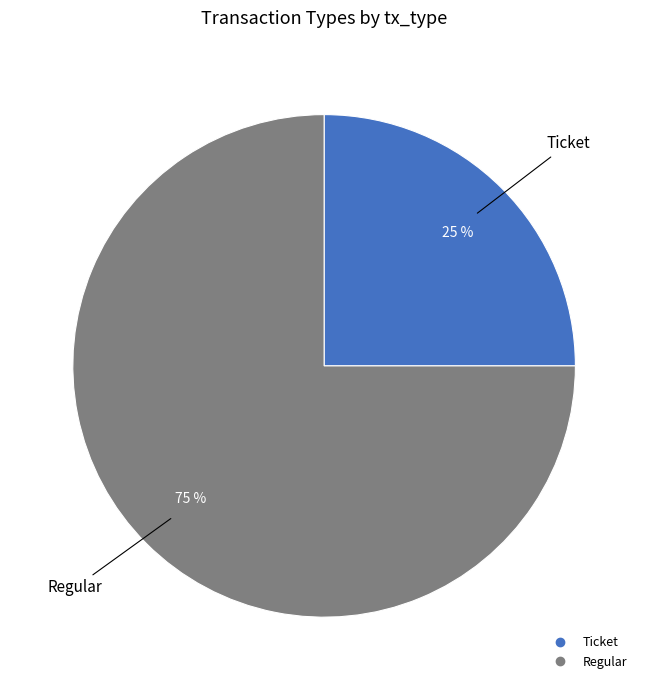

Between Regular and Ticket, which is larger?

Regular